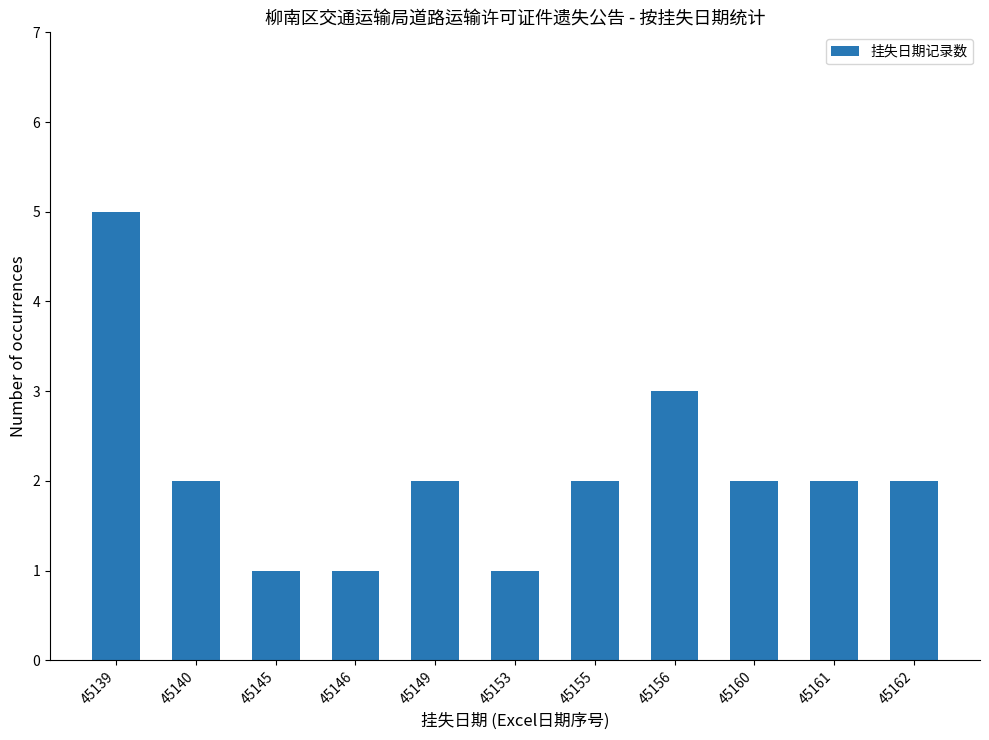

What is the average value?

2